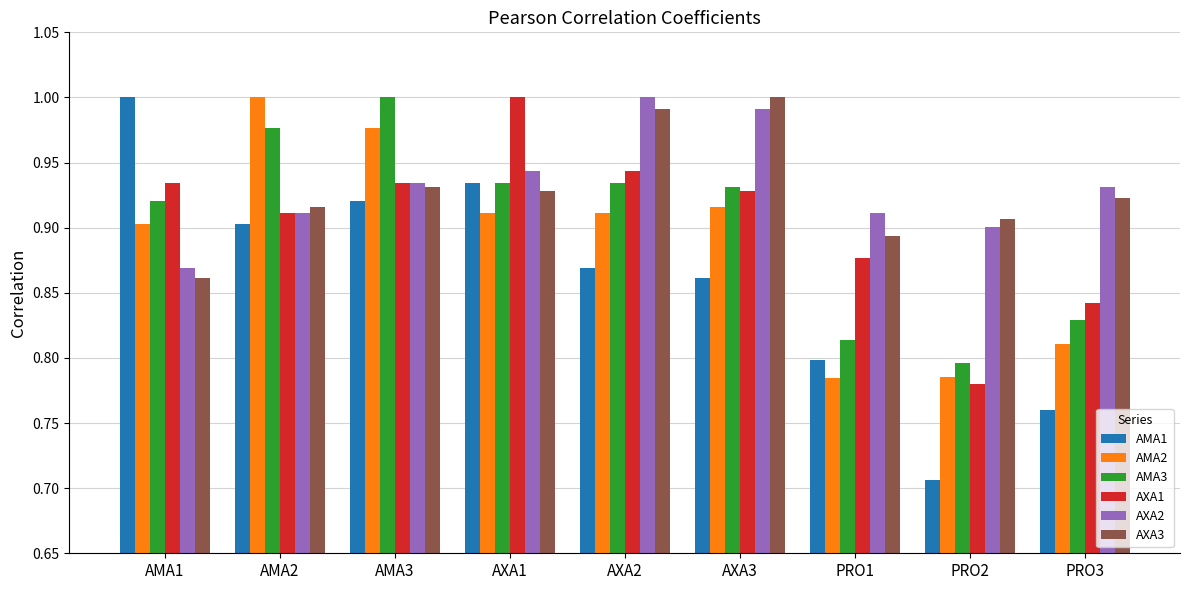

True or false: AXA1 has a value of 0.5 at PRO1.

False